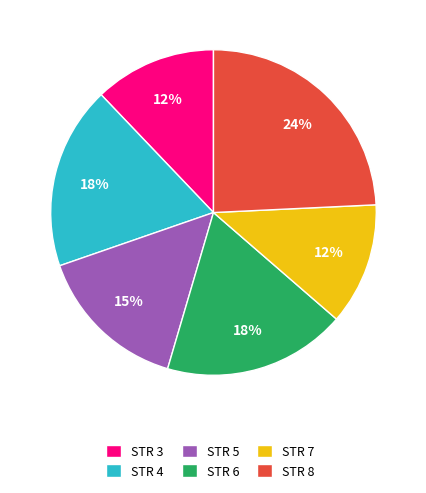

How many segments does this pie chart have?

6